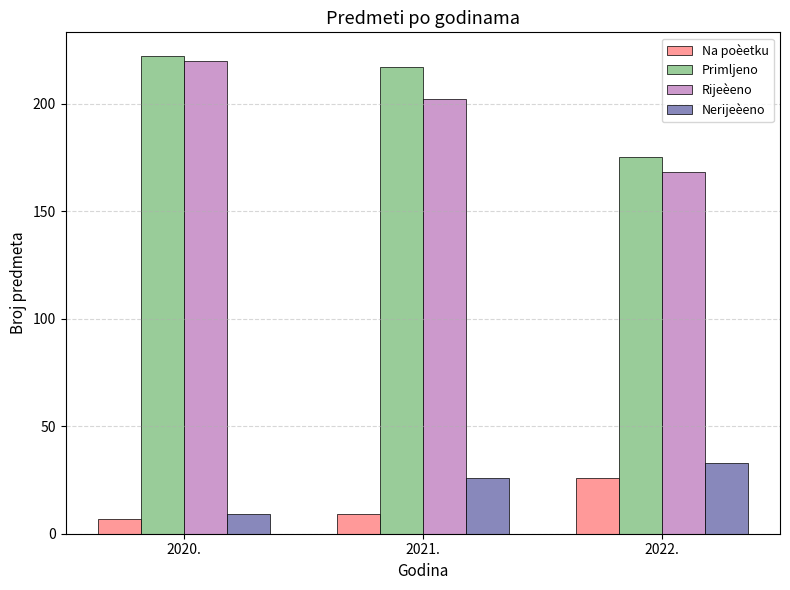

What are all the series names shown in the legend?

Na poèetku, Primljeno, Rijeèeno, Nerijeèeno